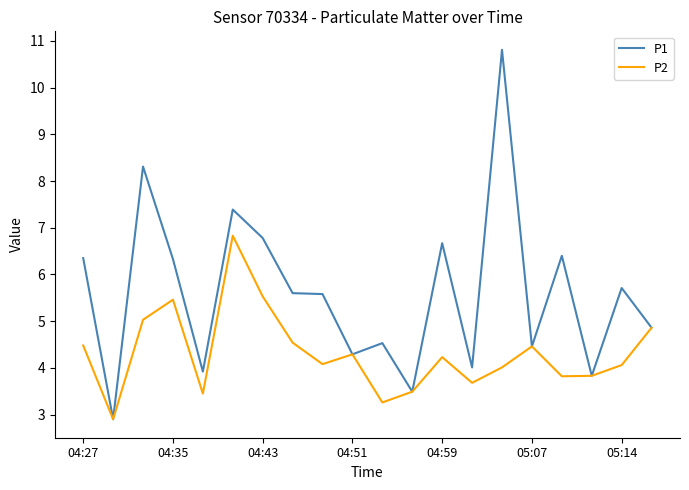

True or false: P2 has more than 2 interior local peaks.

True